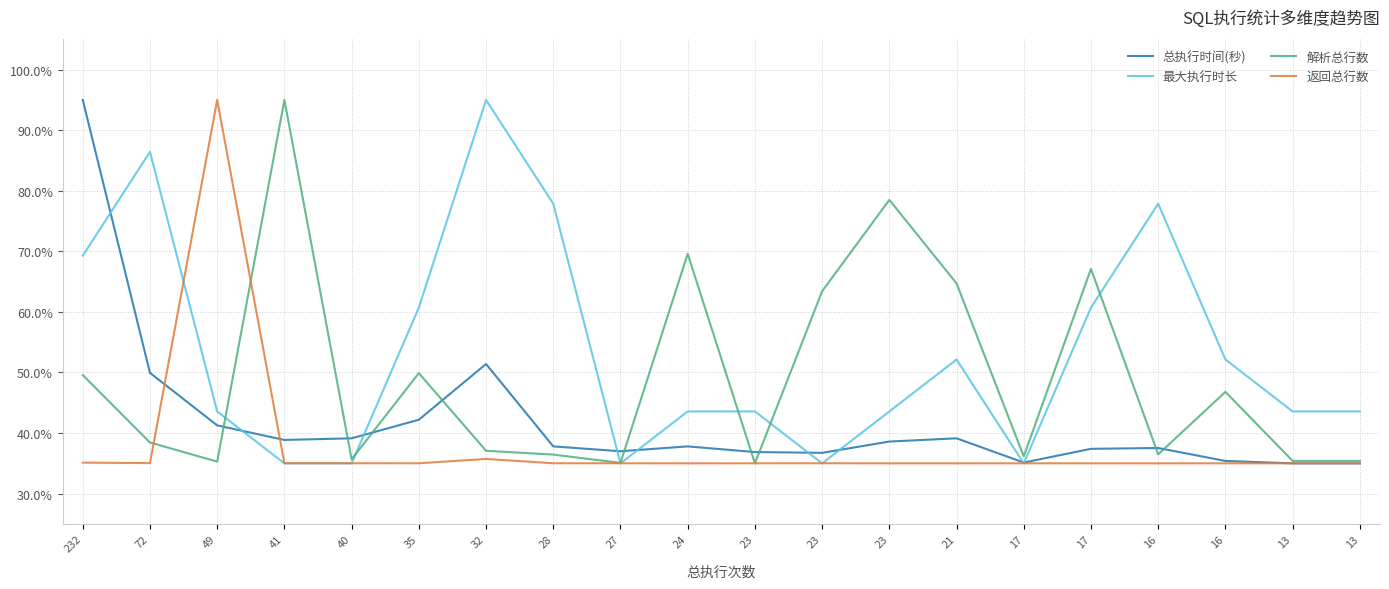

Where do 最大执行时长 and 返回总行数 first cross each other?

72 and 49